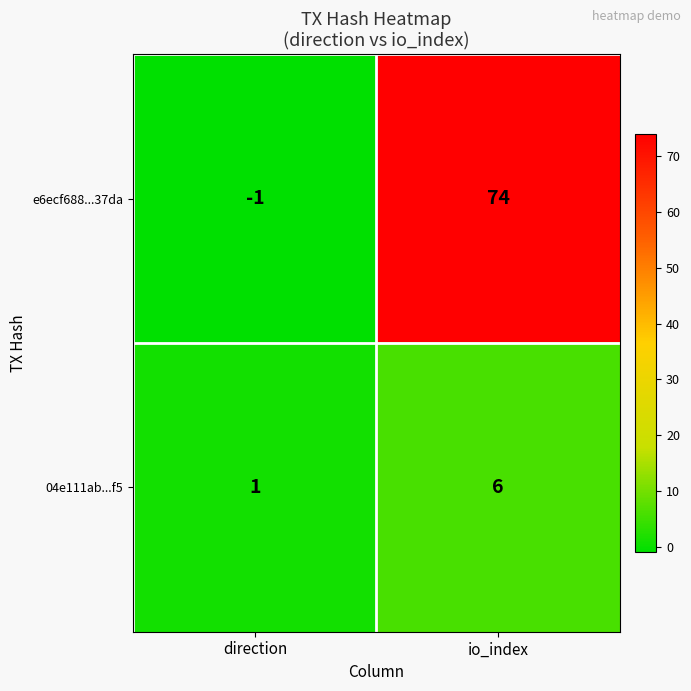

What value does the e6ecf688...37da series have at io_index, to the nearest 10?

70